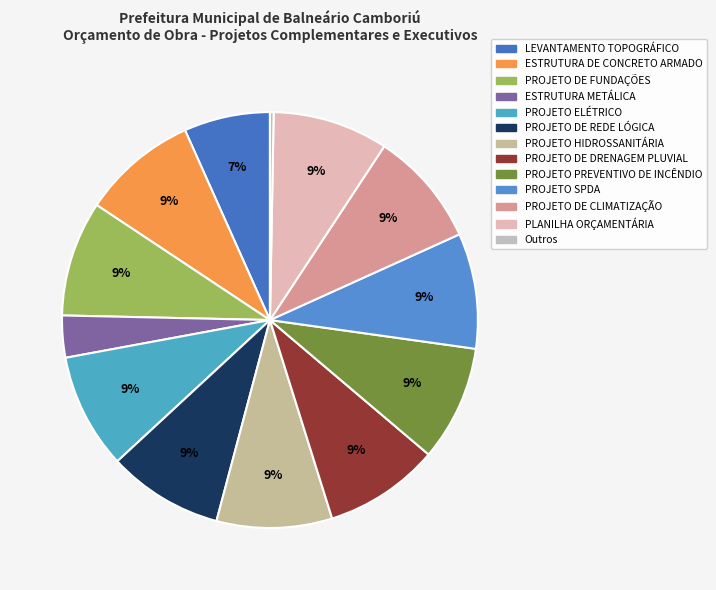

How many slices are in this pie chart?

13